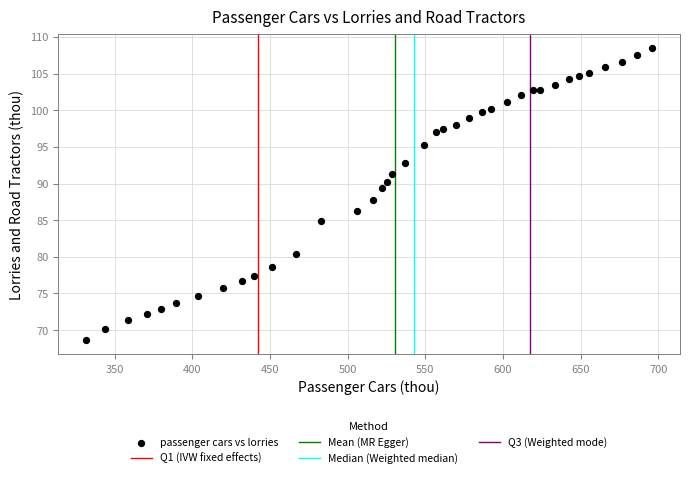

What is the range of X values (max minus min)?

363.9